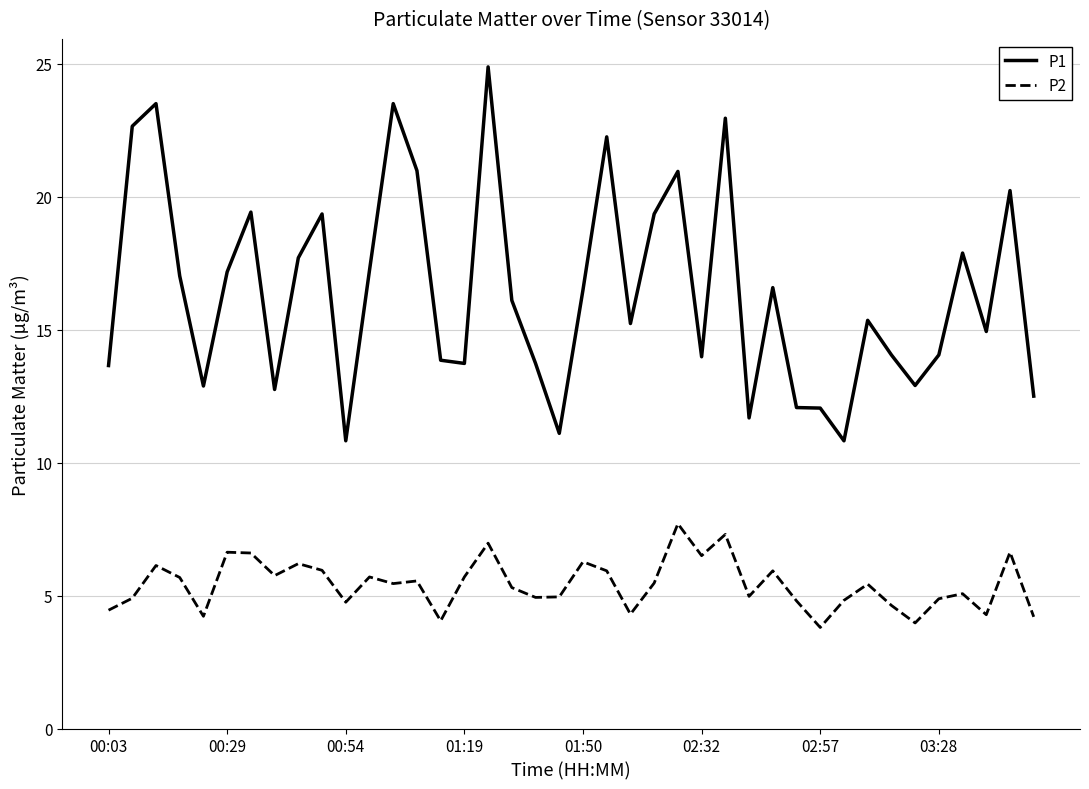

True or false: P2 and P1 intersect in this chart.

False